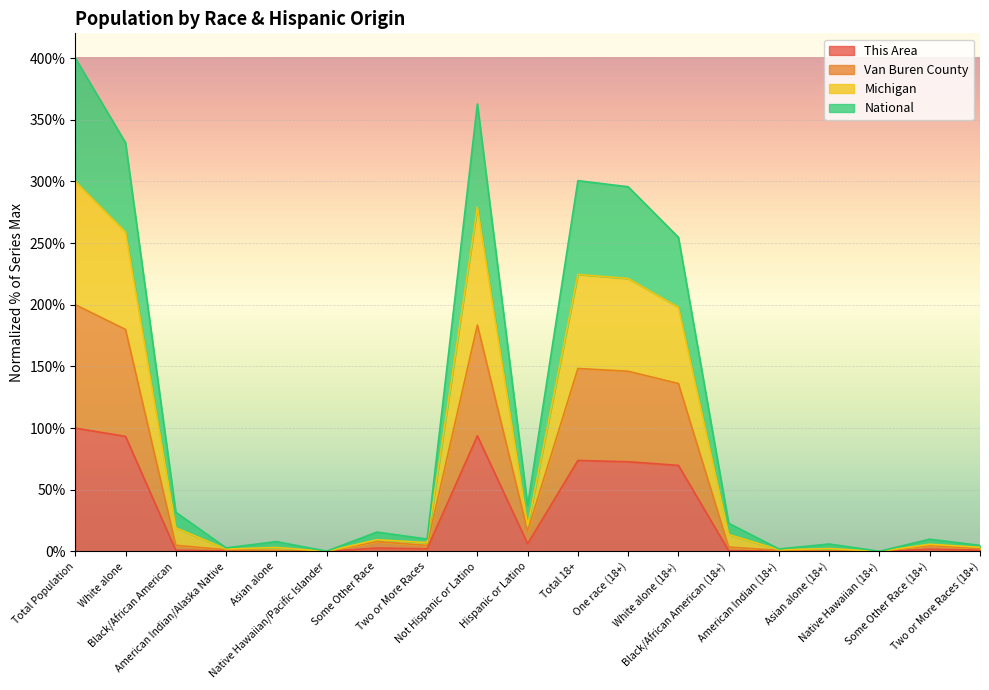

Which series has the largest range (max minus min)?

Michigan